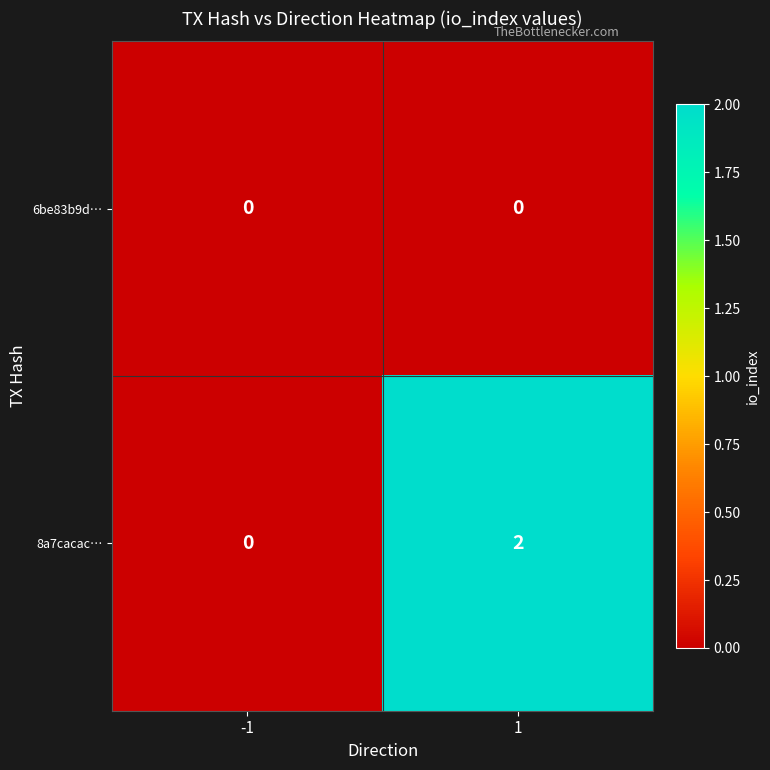

Which series has the largest total across all categories?

8a7cacac…